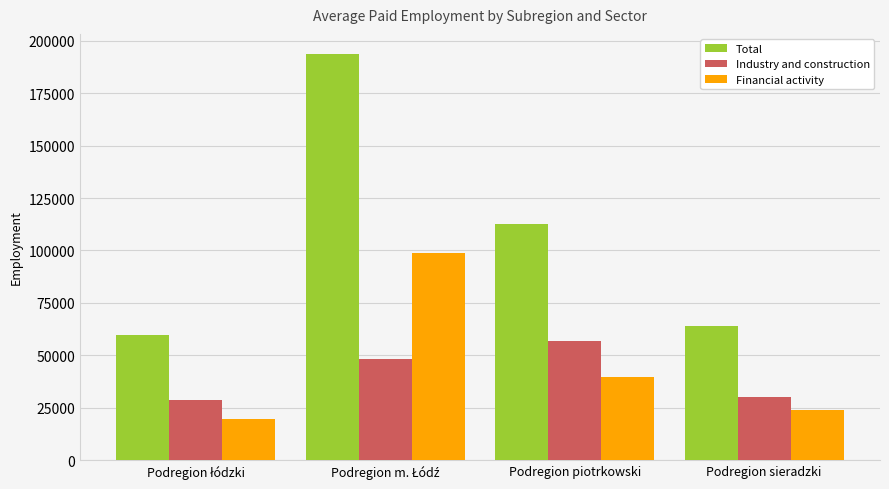

Is it true that Financial activity equals 35611 at Podregion sieradzki?

False